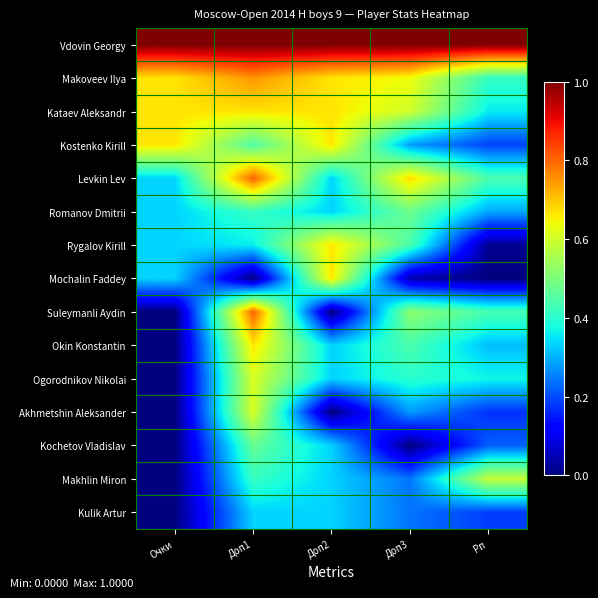

Reading left to right, transcribe all the data shown in this chart.

Vdovin Georgy: Очки=1.0	Доп1=1.0	Доп2=1.0	Доп3=1.0	Рп=1.0
Makoveev Ilya: Очки=0.7	Доп1=0.8	Доп2=0.7	Доп3=0.6	Рп=0.4
Kataev Aleksandr: Очки=0.7	Доп1=0.7	Доп2=0.7	Доп3=0.6	Рп=0.4
Kostenko Kirill: Очки=0.7	Доп1=0.4	Доп2=0.7	Доп3=0.3	Рп=0.2
Levkin Lev: Очки=0.3	Доп1=0.8	Доп2=0.3	Доп3=0.7	Рп=0.4
Romanov Dmitrii: Очки=0.3	Доп1=0.4	Доп2=0.3	Доп3=0.5	Рп=0.3
Rygalov Kirill: Очки=0.3	Доп1=0.4	Доп2=0.7	Доп3=0.4	Рп=0.0
Mochalin Faddey: Очки=0.3	Доп1=0.0	Доп2=0.7	Доп3=0.0	Рп=0.0
Suleymanli Aydin: Очки=0.0	Доп1=0.8	Доп2=0.0	Доп3=0.5	Рп=0.4
Okin Konstantin: Очки=0.0	Доп1=0.7	Доп2=0.3	Доп3=0.4	Рп=0.3
Ogorodnikov Nikolai: Очки=0.0	Доп1=0.6	Доп2=0.3	Доп3=0.4	Рп=0.4
Akhmetshin Aleksander: Очки=0.0	Доп1=0.6	Доп2=0.0	Доп3=0.3	Рп=0.2
Kochetov Vladislav: Очки=0.0	Доп1=0.5	Доп2=0.3	Доп3=0.0	Рп=0.2
Makhlin Miron: Очки=0.0	Доп1=0.4	Доп2=0.3	Доп3=0.2	Рп=0.6
Kulik Artur: Очки=0.0	Доп1=0.3	Доп2=0.3	Доп3=0.2	Рп=0.2